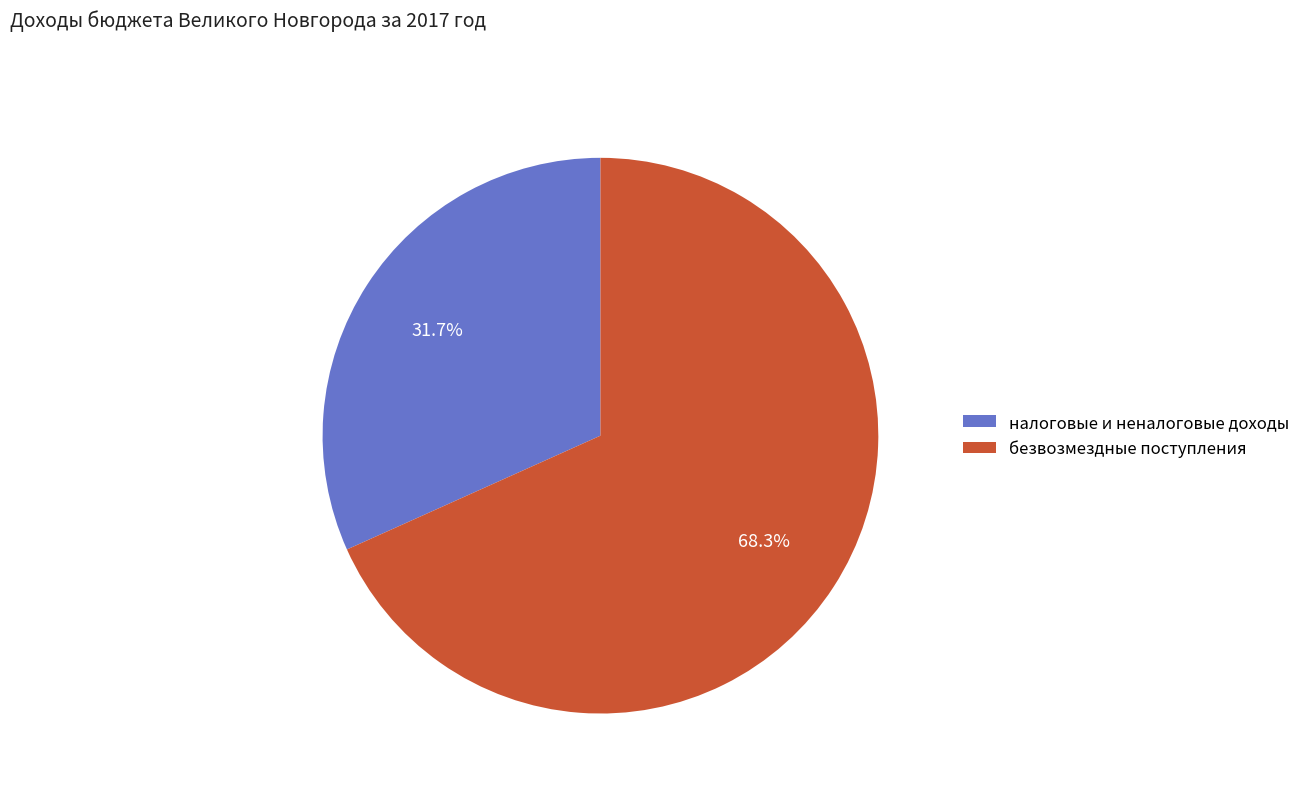

Which category accounts for the majority?

безвозмездные поступления